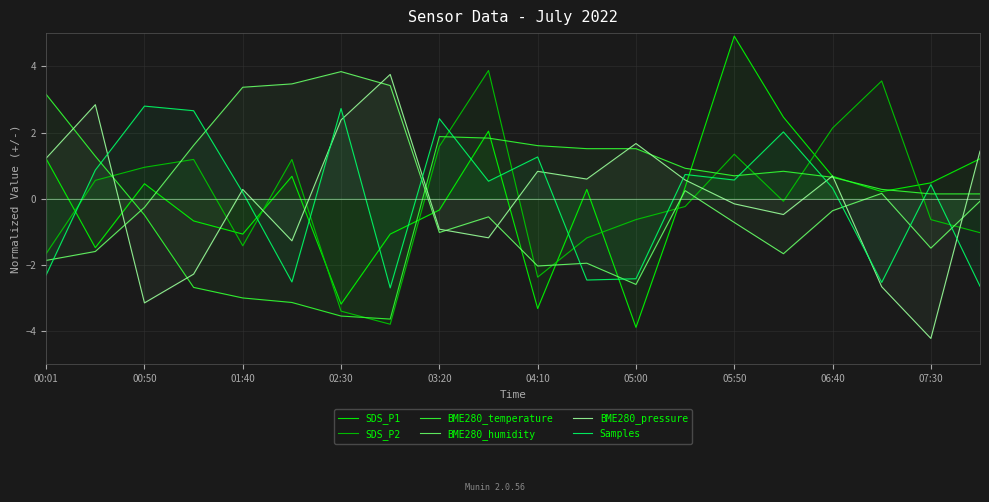

What is the total value across all series at 06:40?

4.1